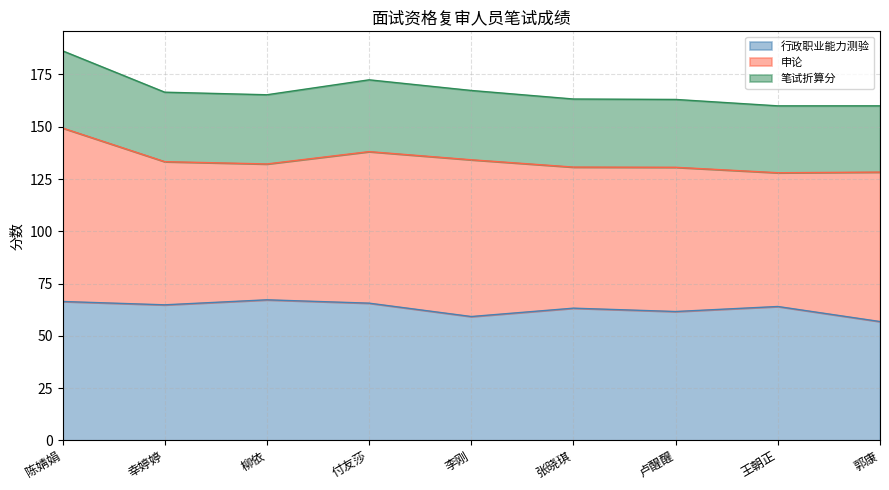

How many values in the 笔试折算分 series exceed 165?

5